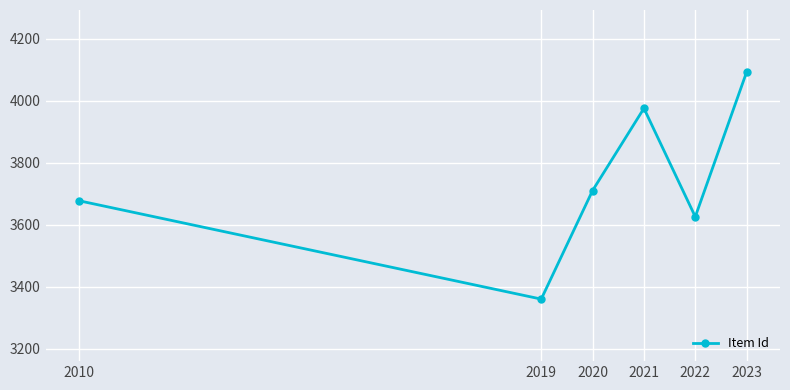

Reading right to left, transcribe all the data shown in this chart.

2023=4092.0	2022=3625.5	2021=3975.0	2020=3710.0	2019=3360.0	2010=3677.0